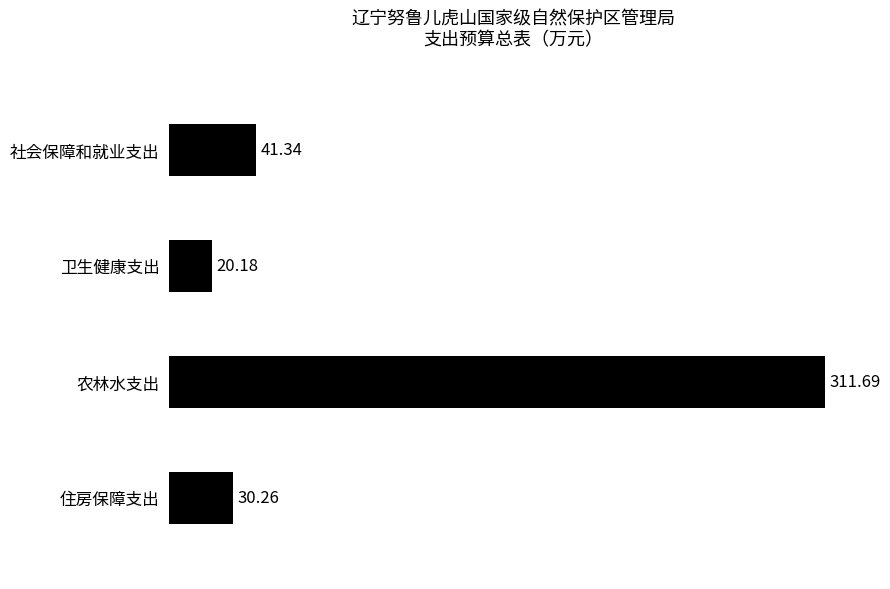

What is the greatest value displayed?

311.7